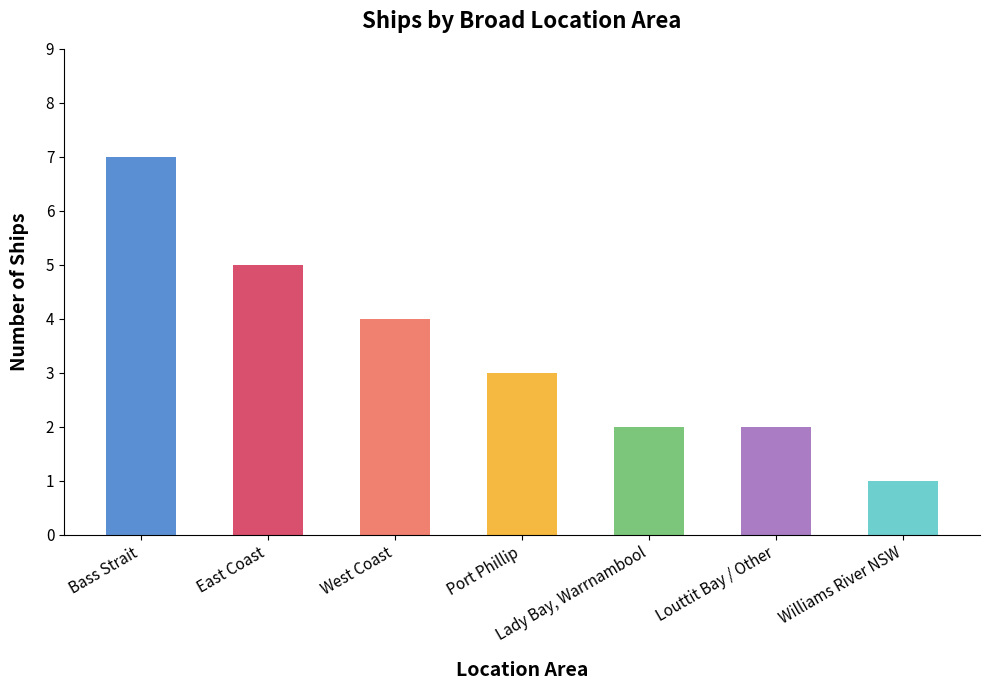

Reading left to right, what are all the values shown in this chart?

Bass Strait=7	East Coast=5	West Coast=4	Port Phillip=3	Lady Bay, Warrnambool=2	Louttit Bay / Other=2	Williams River NSW=1